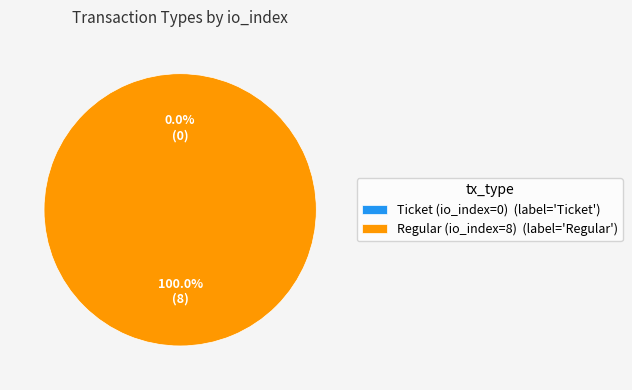

How many segments does this pie chart have?

2